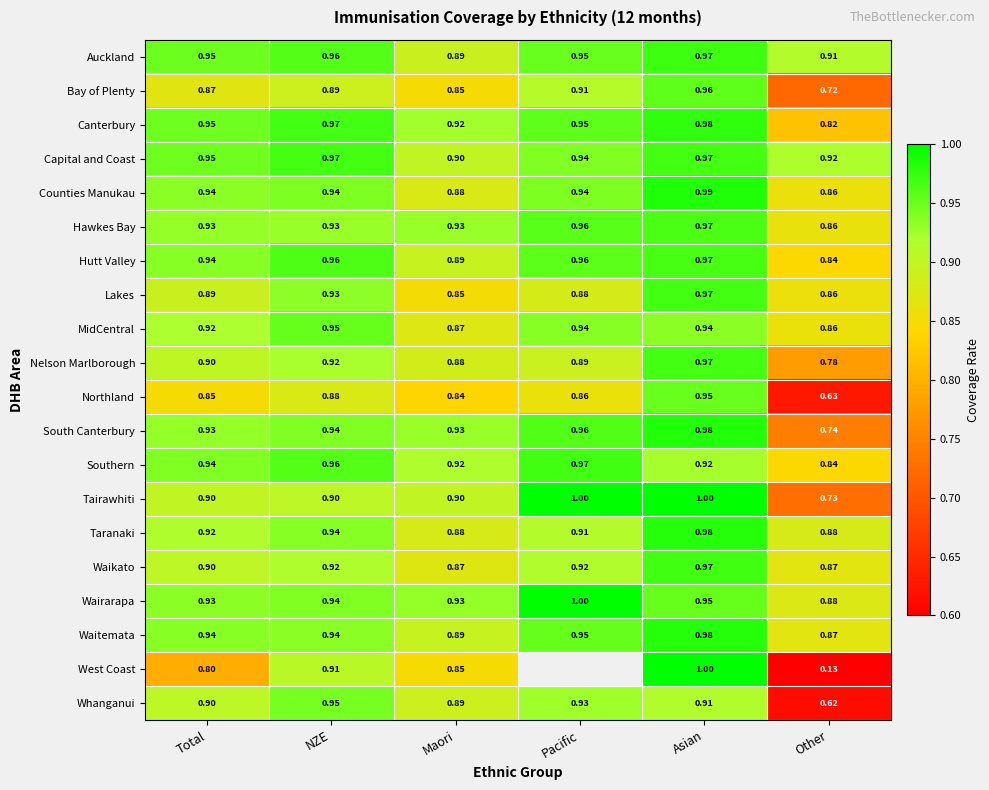

How many categories are shown in the chart?

6